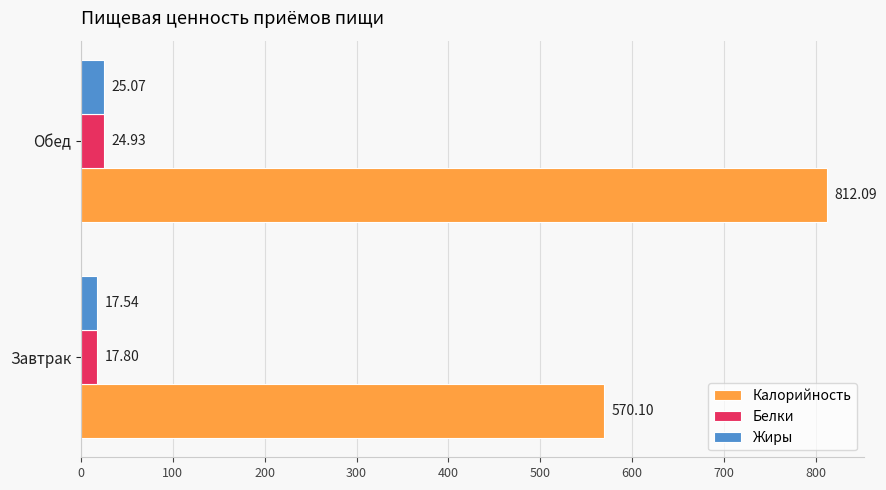

Between Завтрак and Обед, which series saw the biggest shift?

Калорийность